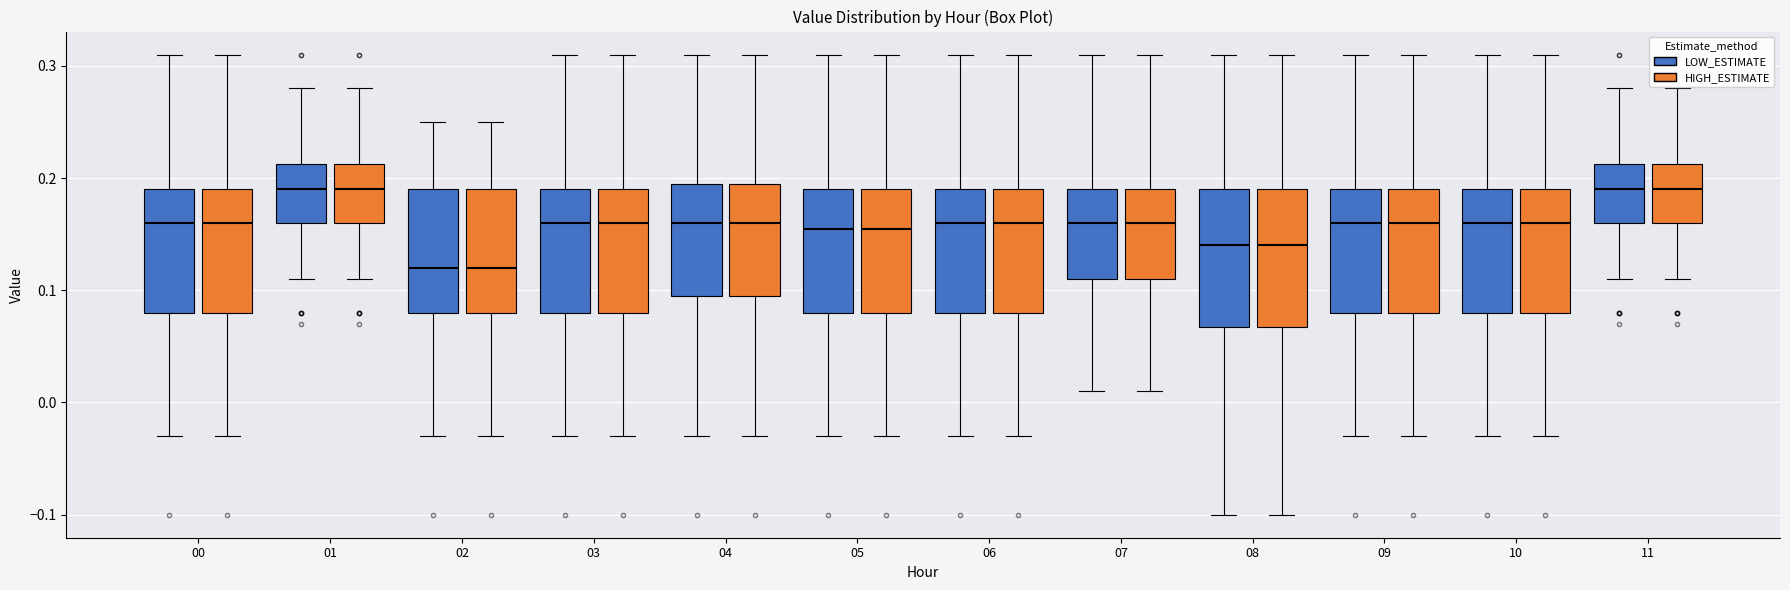

Where does the lower whisker of the box for 11 (HIGH_ESTIMATE) end on the y-axis? The values are not printed on the chart, so give them approximately, as read against the axis.

0.11